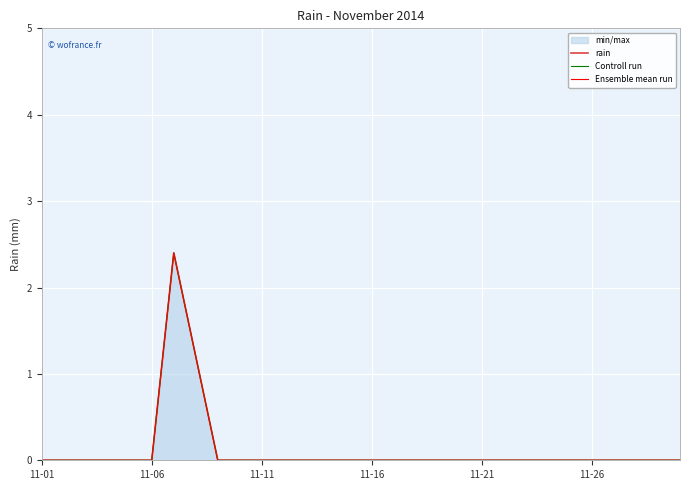

How many values in Controll run are above zero?

2